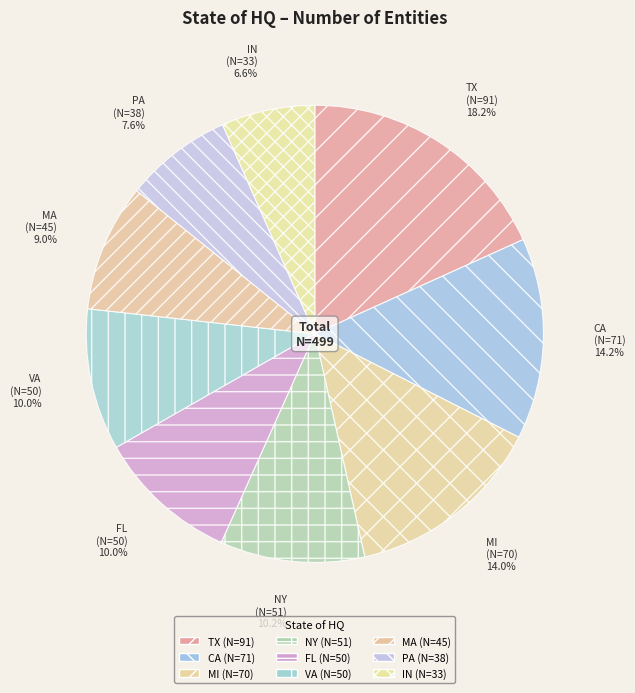

To the nearest percent, what portion does PA represent?

8%